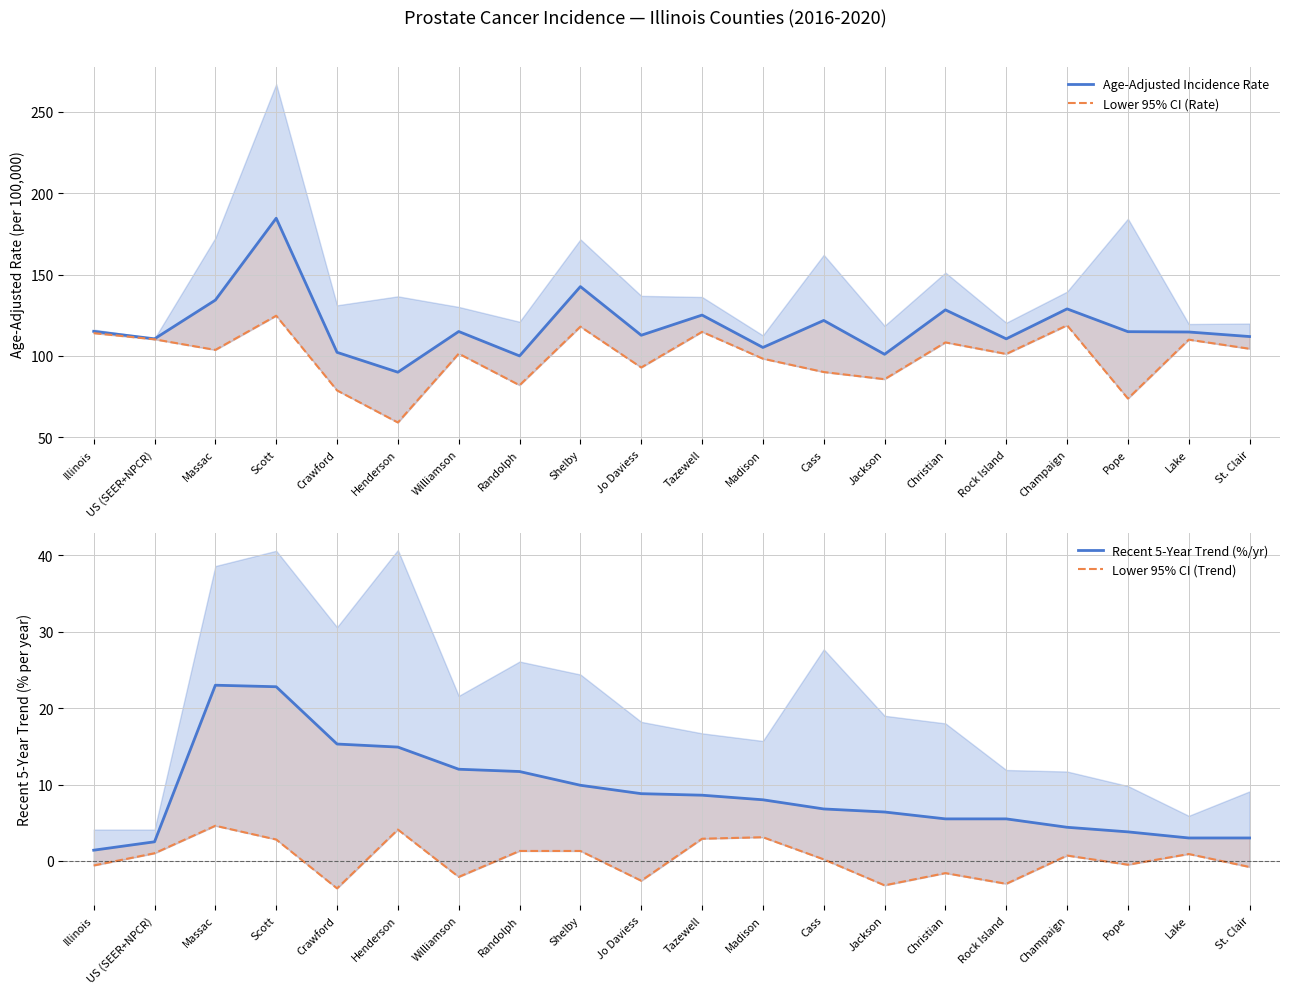

What is the sum of the Age-Adjusted Incidence Rate values at Cass and Randolph?

221.8